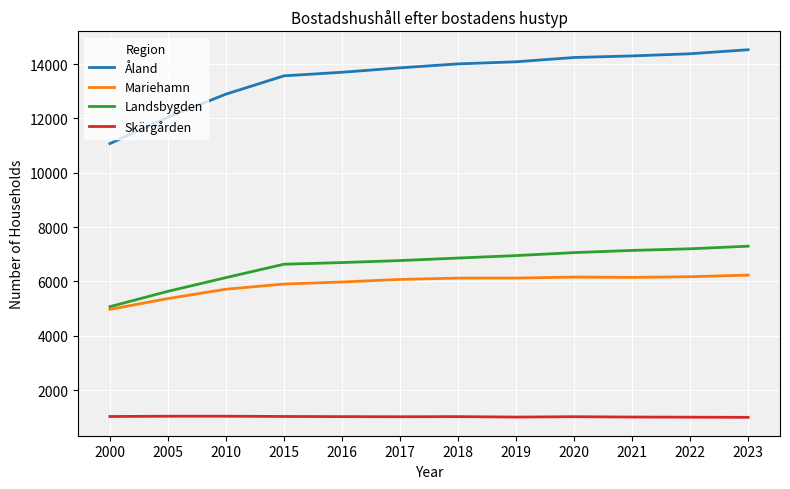

What is the total value across all series at 2023?

29058